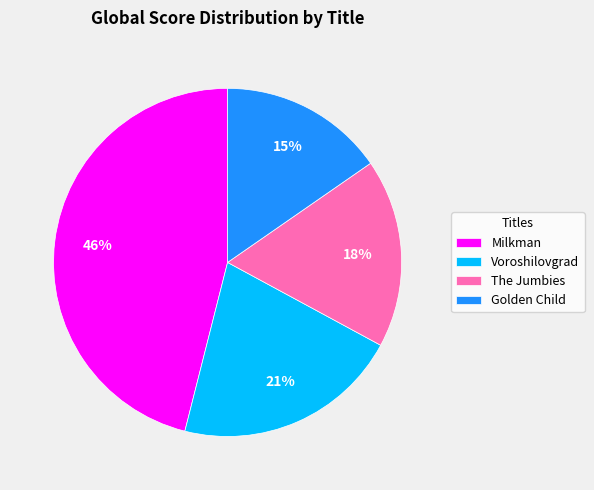

Do Milkman and Voroshilovgrad together represent more than half of the pie?

Yes